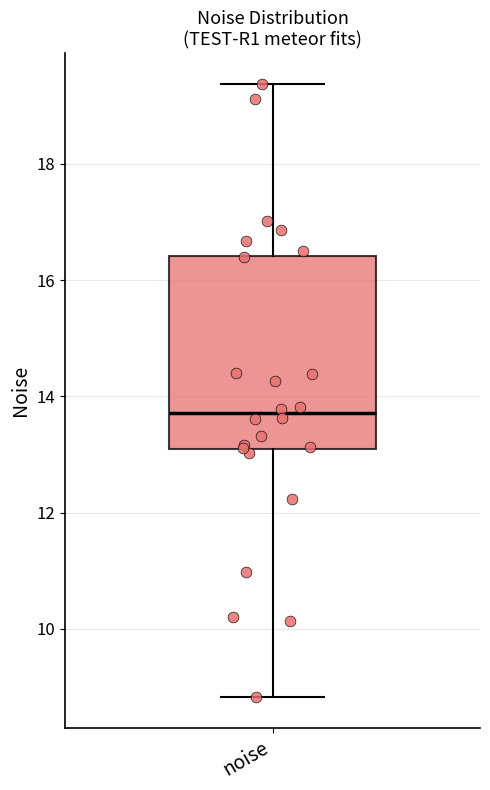

Where does the lower whisker of the box for noise end on the y-axis? The values are not printed on the chart, so give them approximately, as read against the axis.

8.8